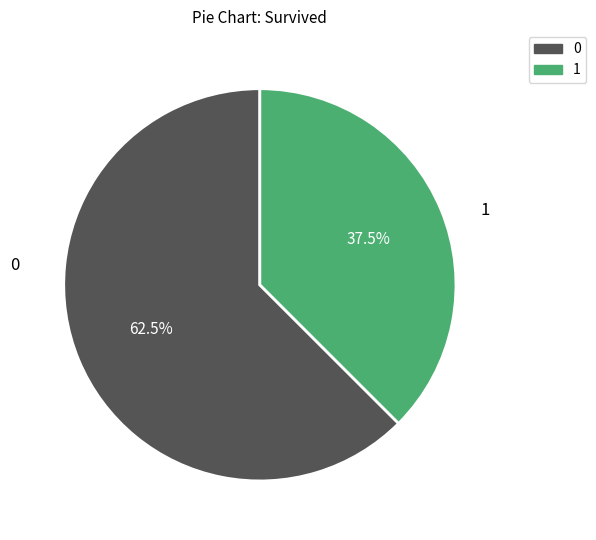

What percentage do 0 and 1 together represent?

100.0%